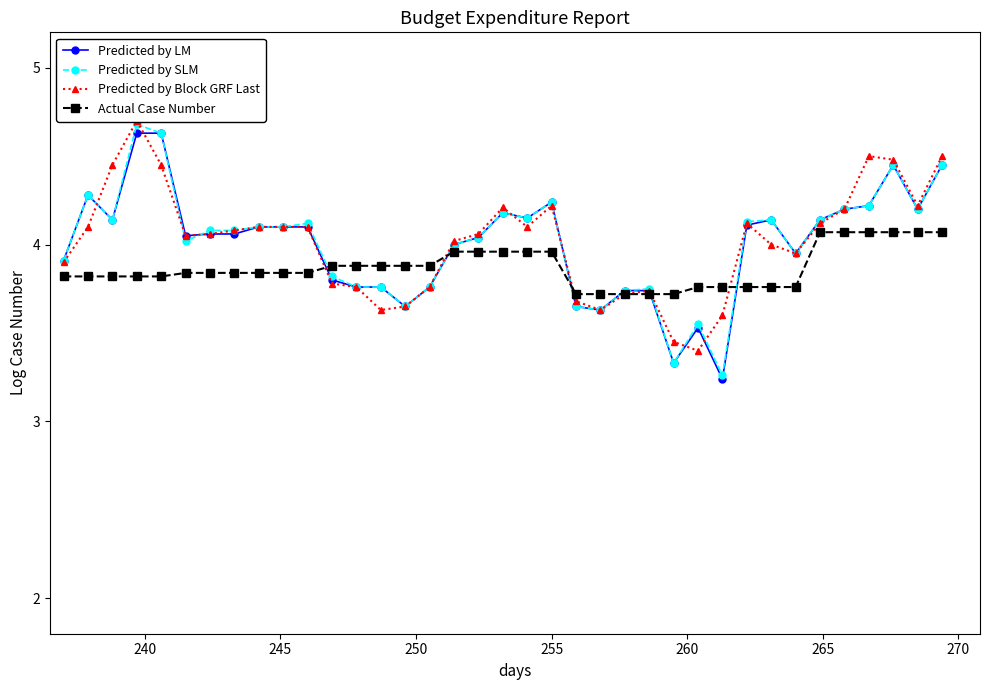

True or false: Actual Case Number and Predicted by LM intersect in this chart.

True